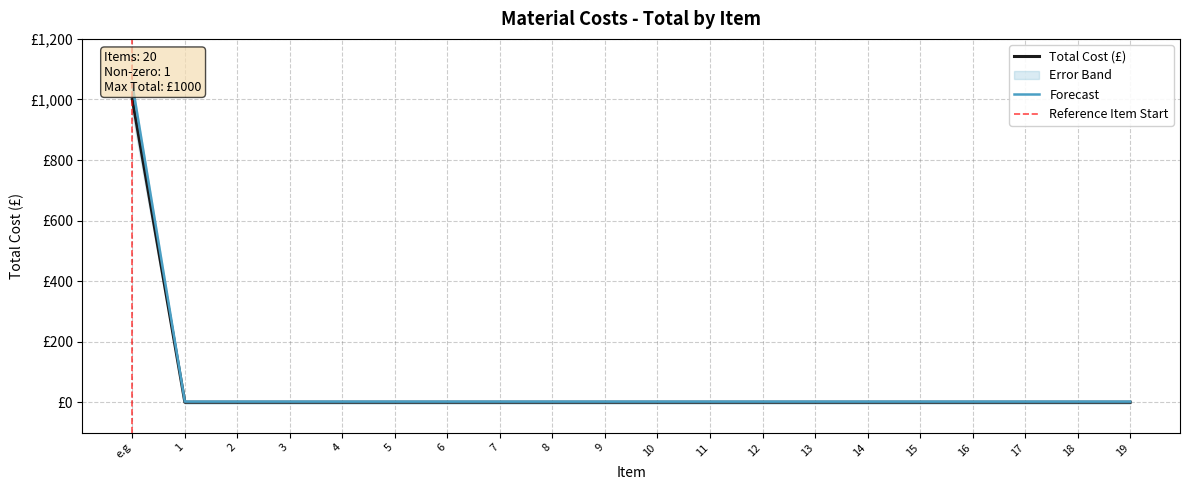

True or false: there are more than 2 points higher than both neighbors.

False